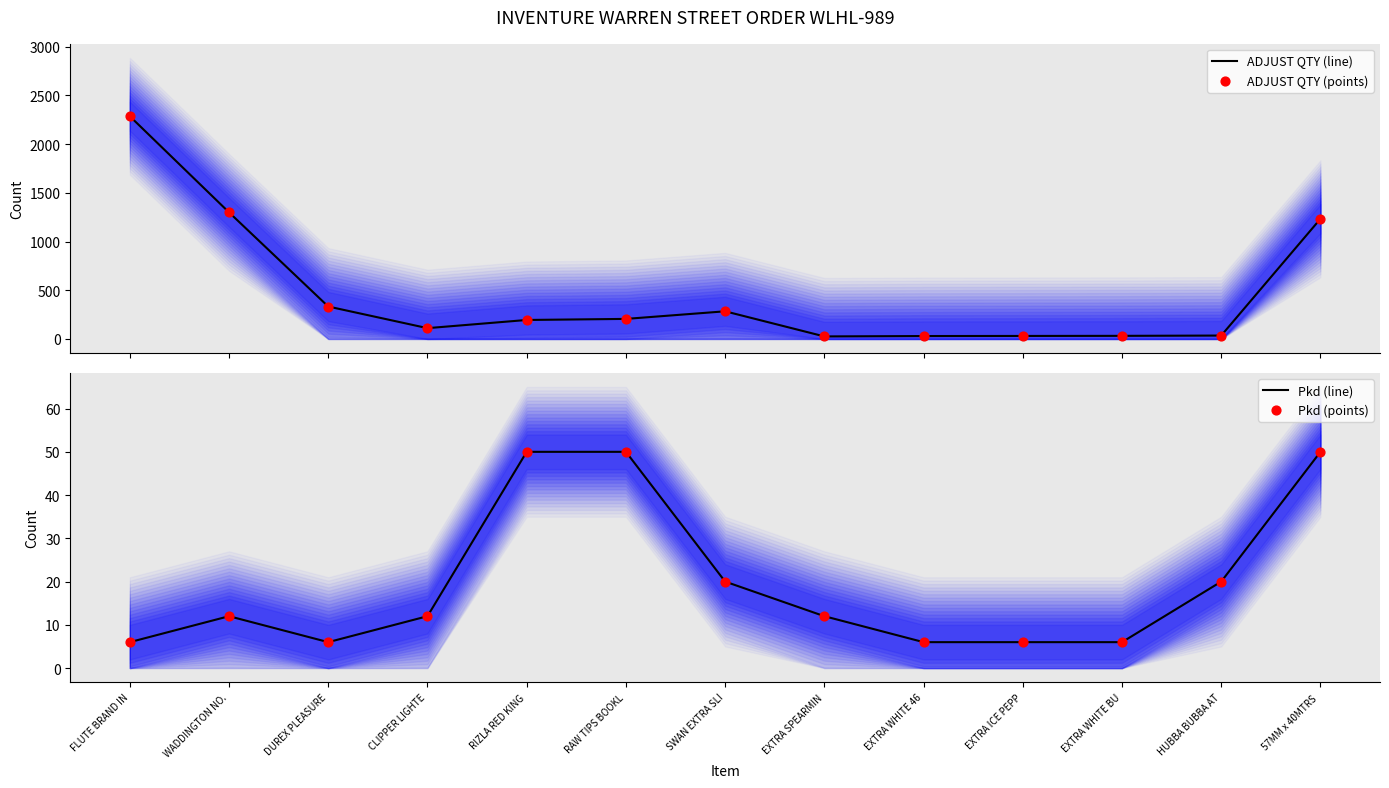

What is the total value across all series at SWAN EXTRA SLI?

608